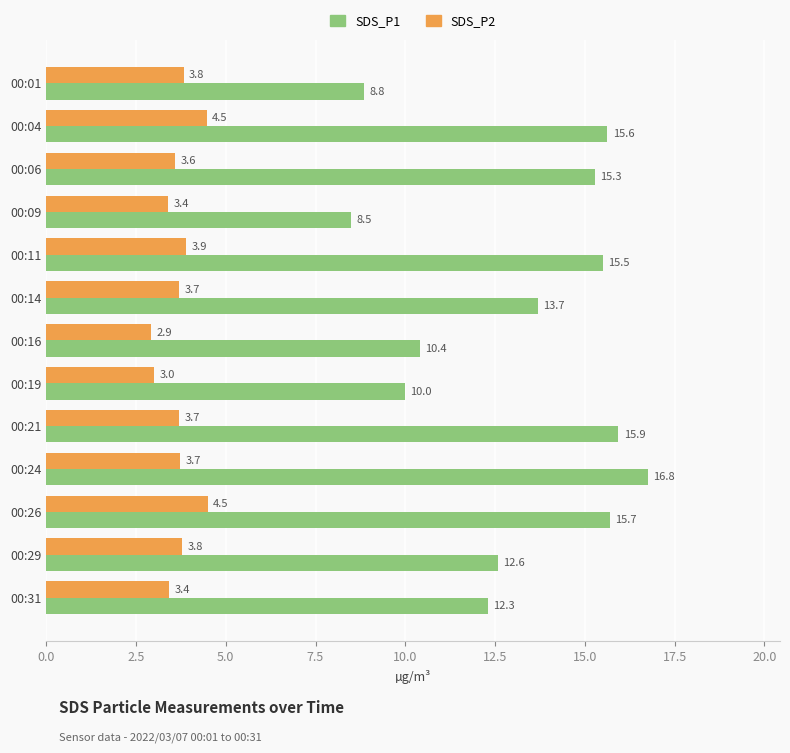

The value of SDS_P1 at 00:31 is 12.3. True or false?

True